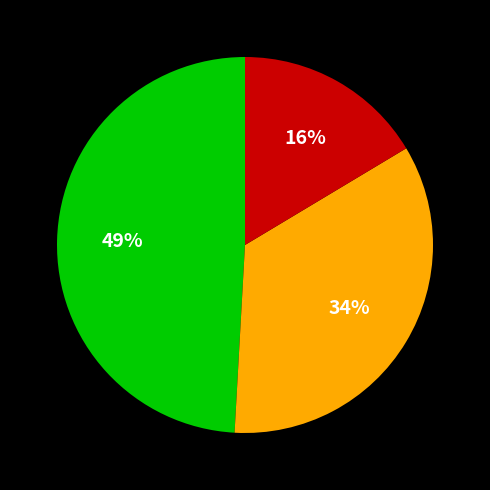

Does any single category account for the majority?

No